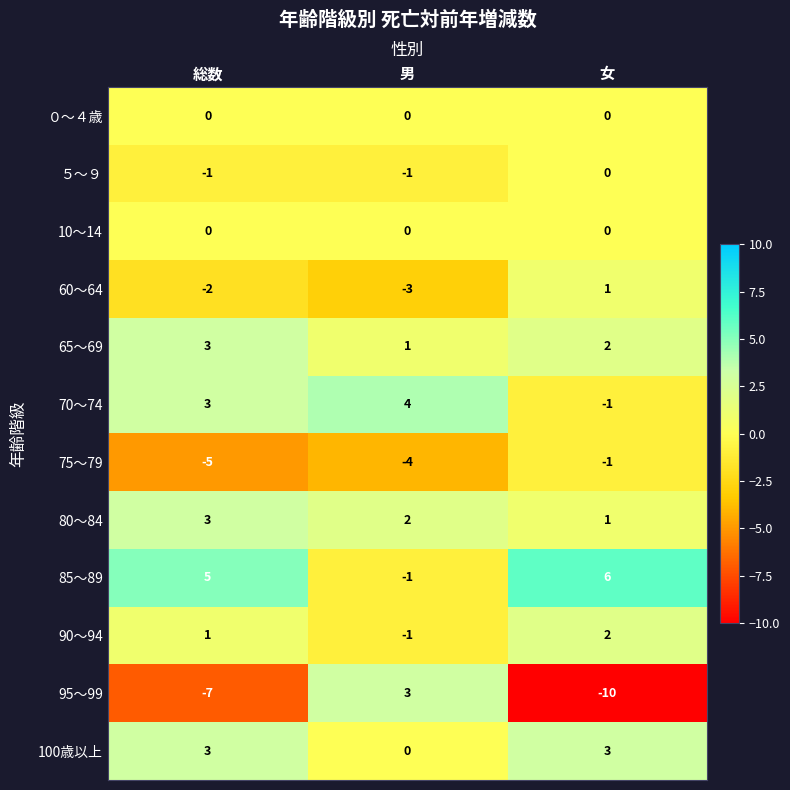

List the labels in order of 65～69 value, largest first.

総数, 女, 男